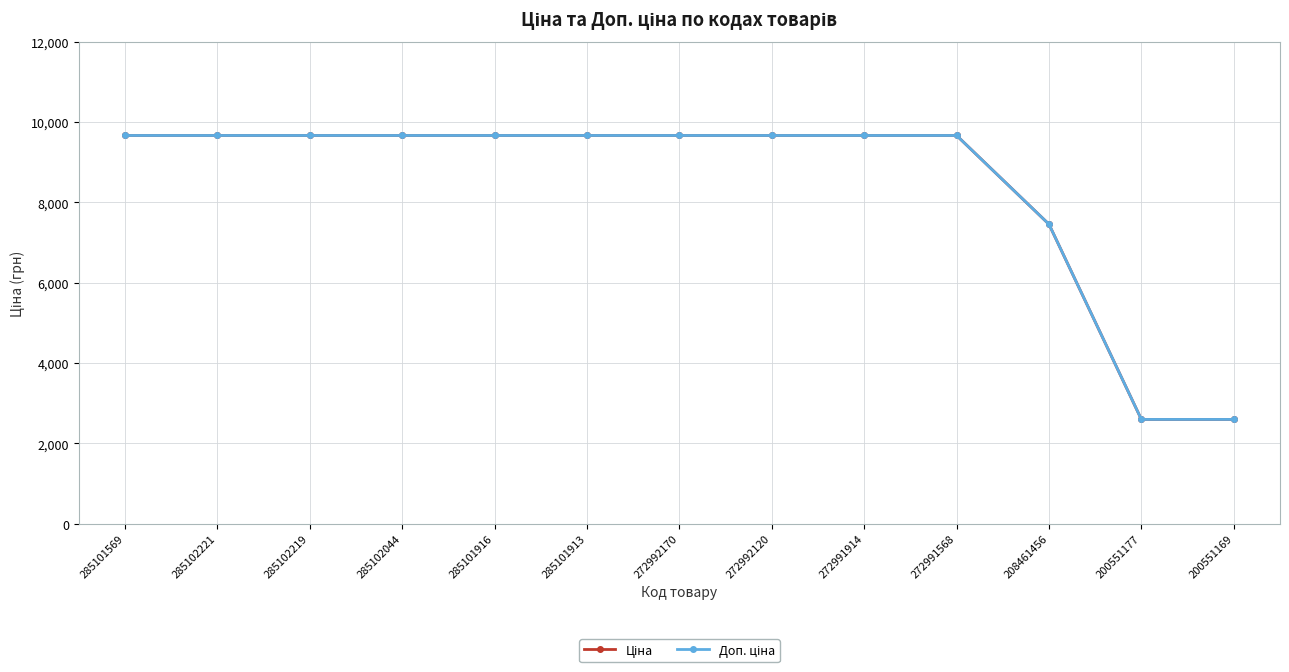

What is the label of the 11th point from the left?

208461456